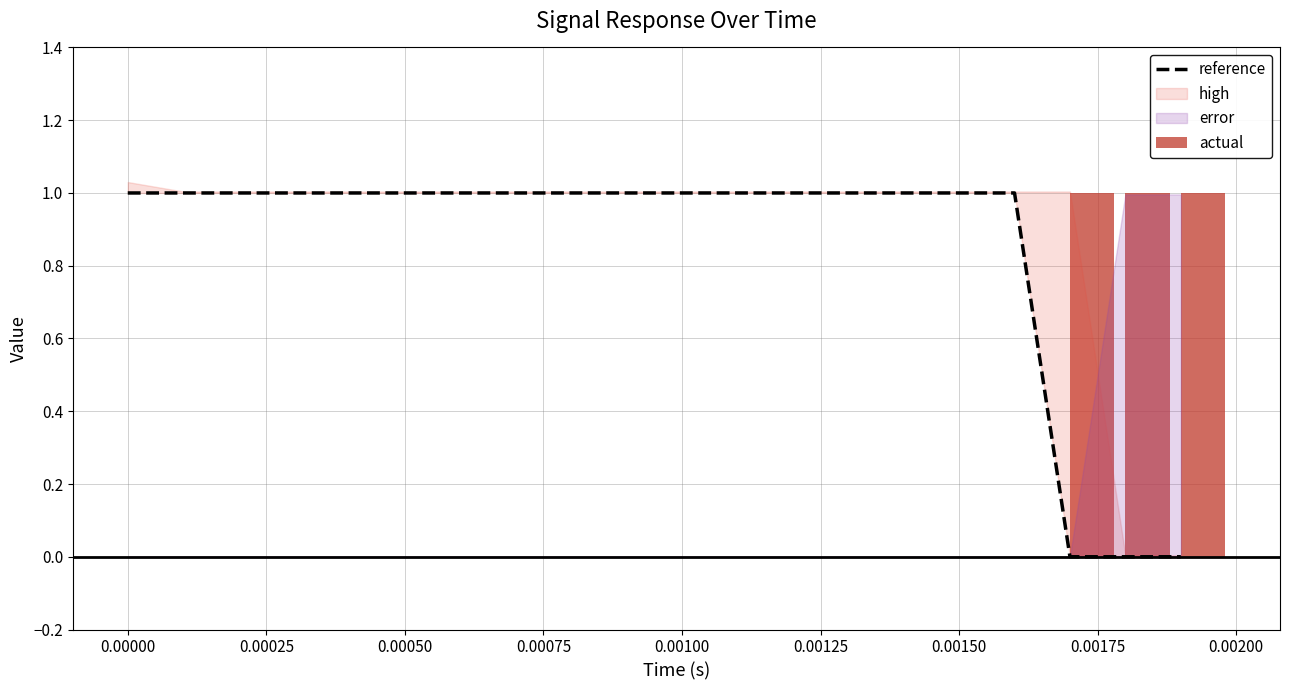

Is the value of reference at 0.00025 greater than the value of actual at 0.00075?

Yes